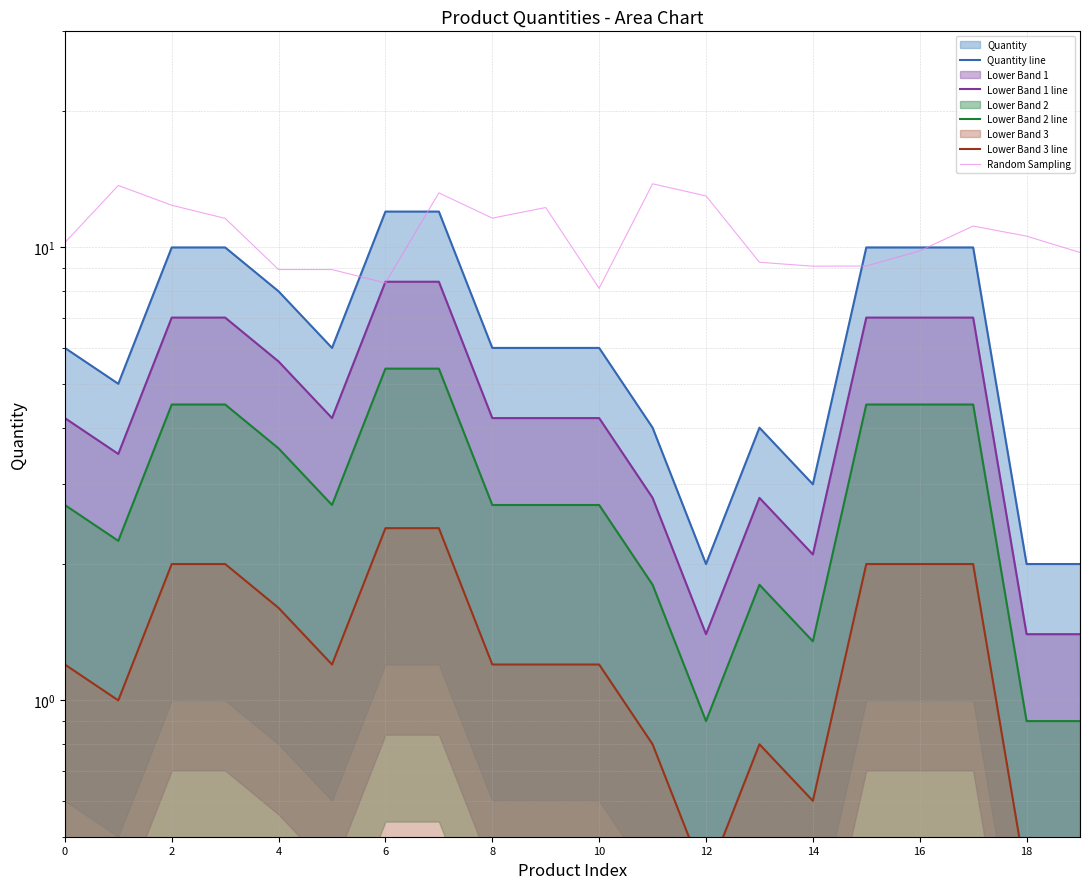

Which series has the widest spread of values?

Quantity line